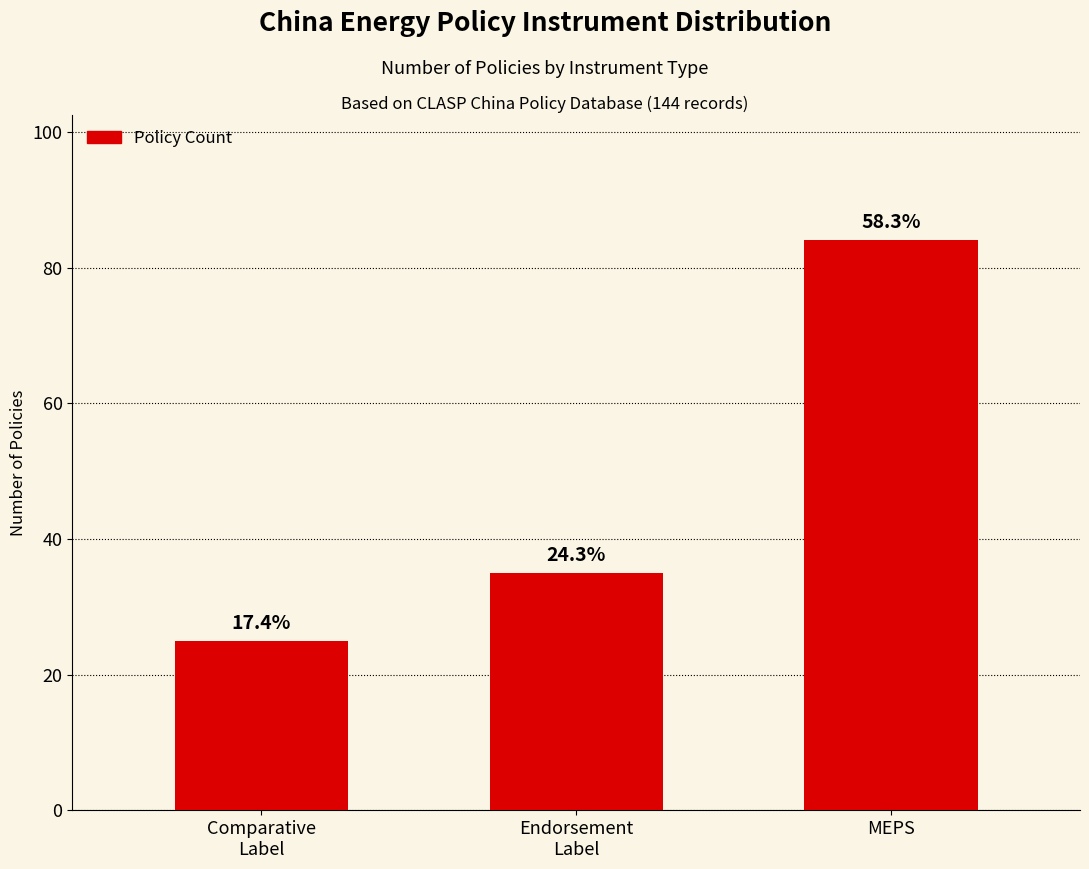

Are the bars horizontal?

No